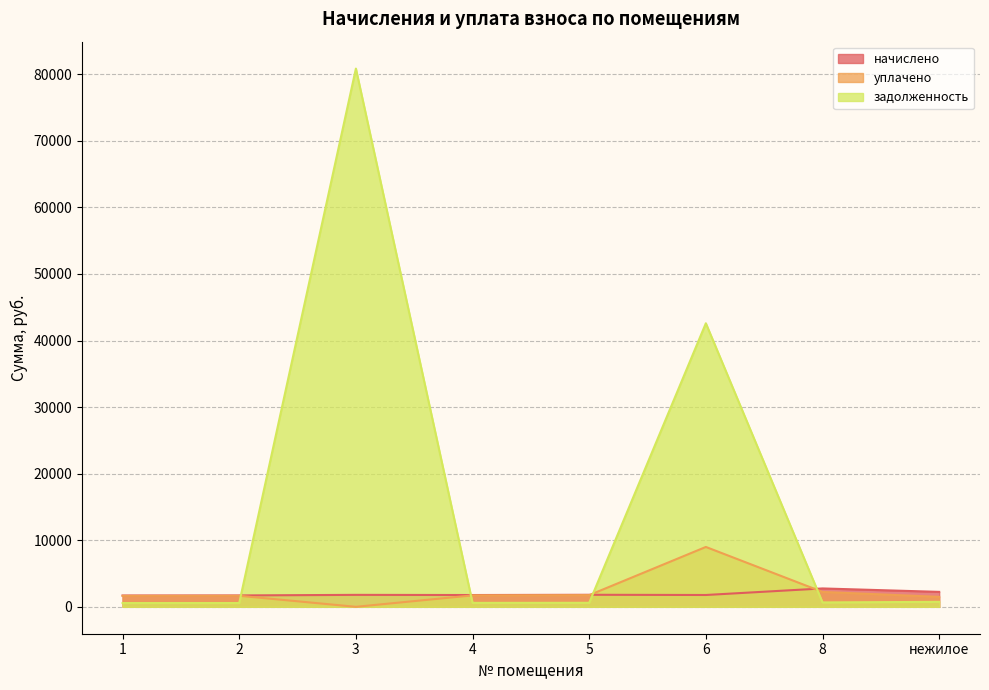

Which category has the highest value in the уплачено series?

6